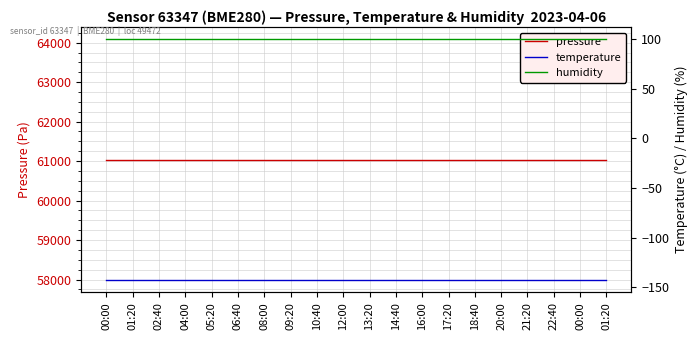

True or false: pressure has more than 1 interior local peaks.

False